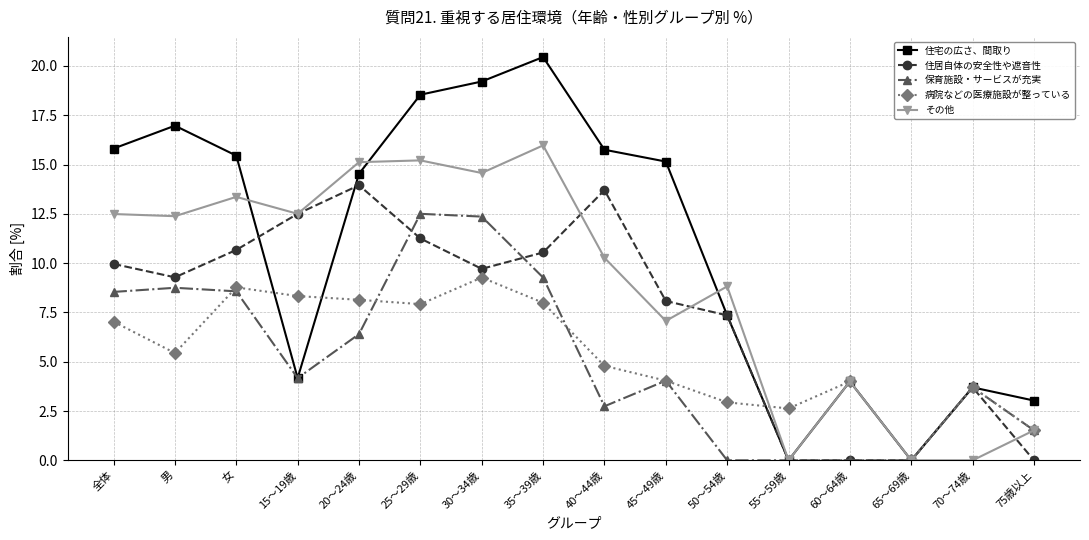

Rank the series at 30～34歳 from lowest to highest value.

病院などの医療施設が整っている, 住居自体の安全性や遮音性, 保育施設・サービスが充実, その他, 住宅の広さ、間取り